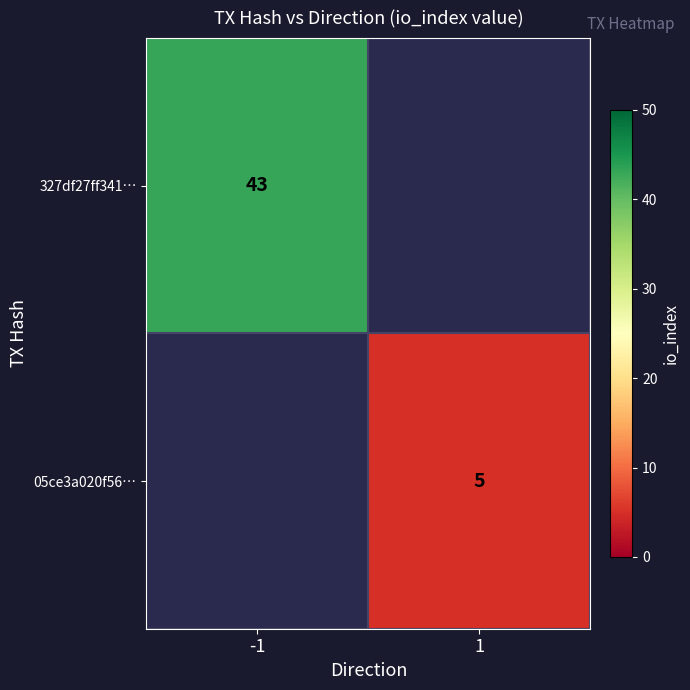

The value of 05ce3a020f56… at 1 is 5. True or false?

True